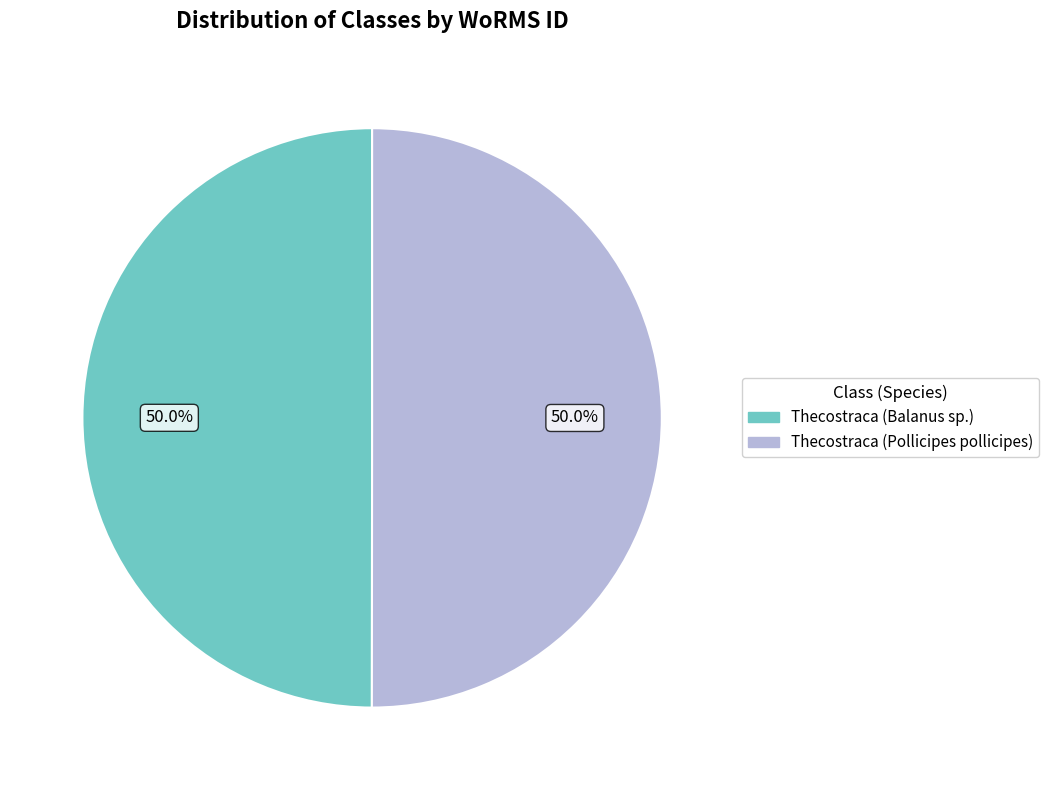

Combined, do Thecostraca (Pollicipes pollicipes) and Thecostraca (Balanus sp.) account for over 50%?

Yes